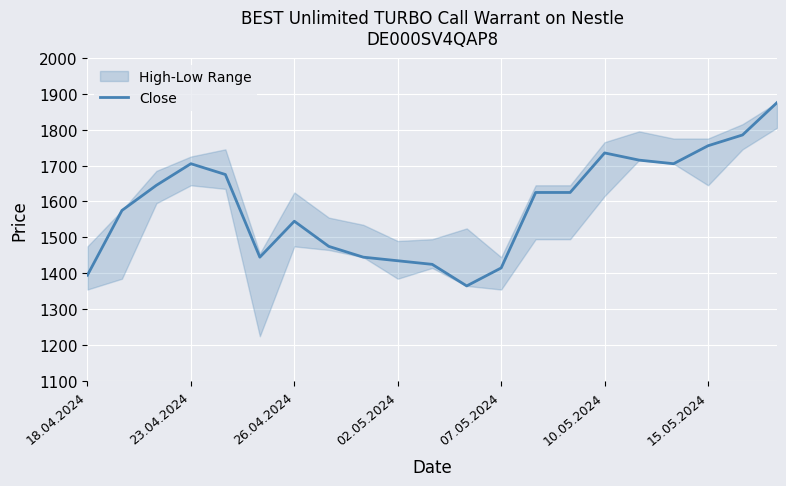

The value of Close at 26.04.2024 is 1545. True or false?

True